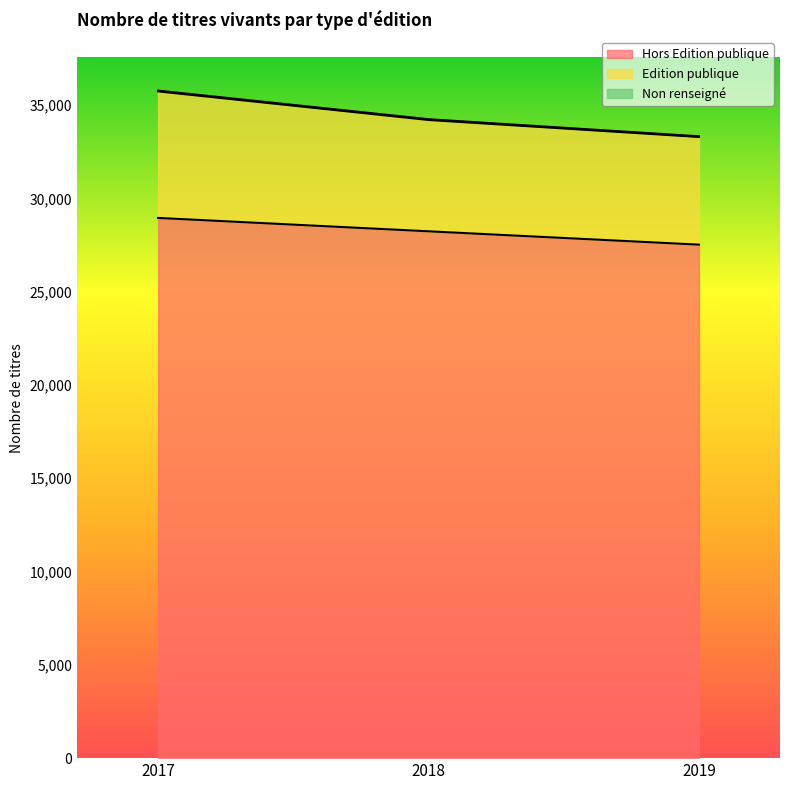

How many values in the Edition publique series exceed 34201?

1